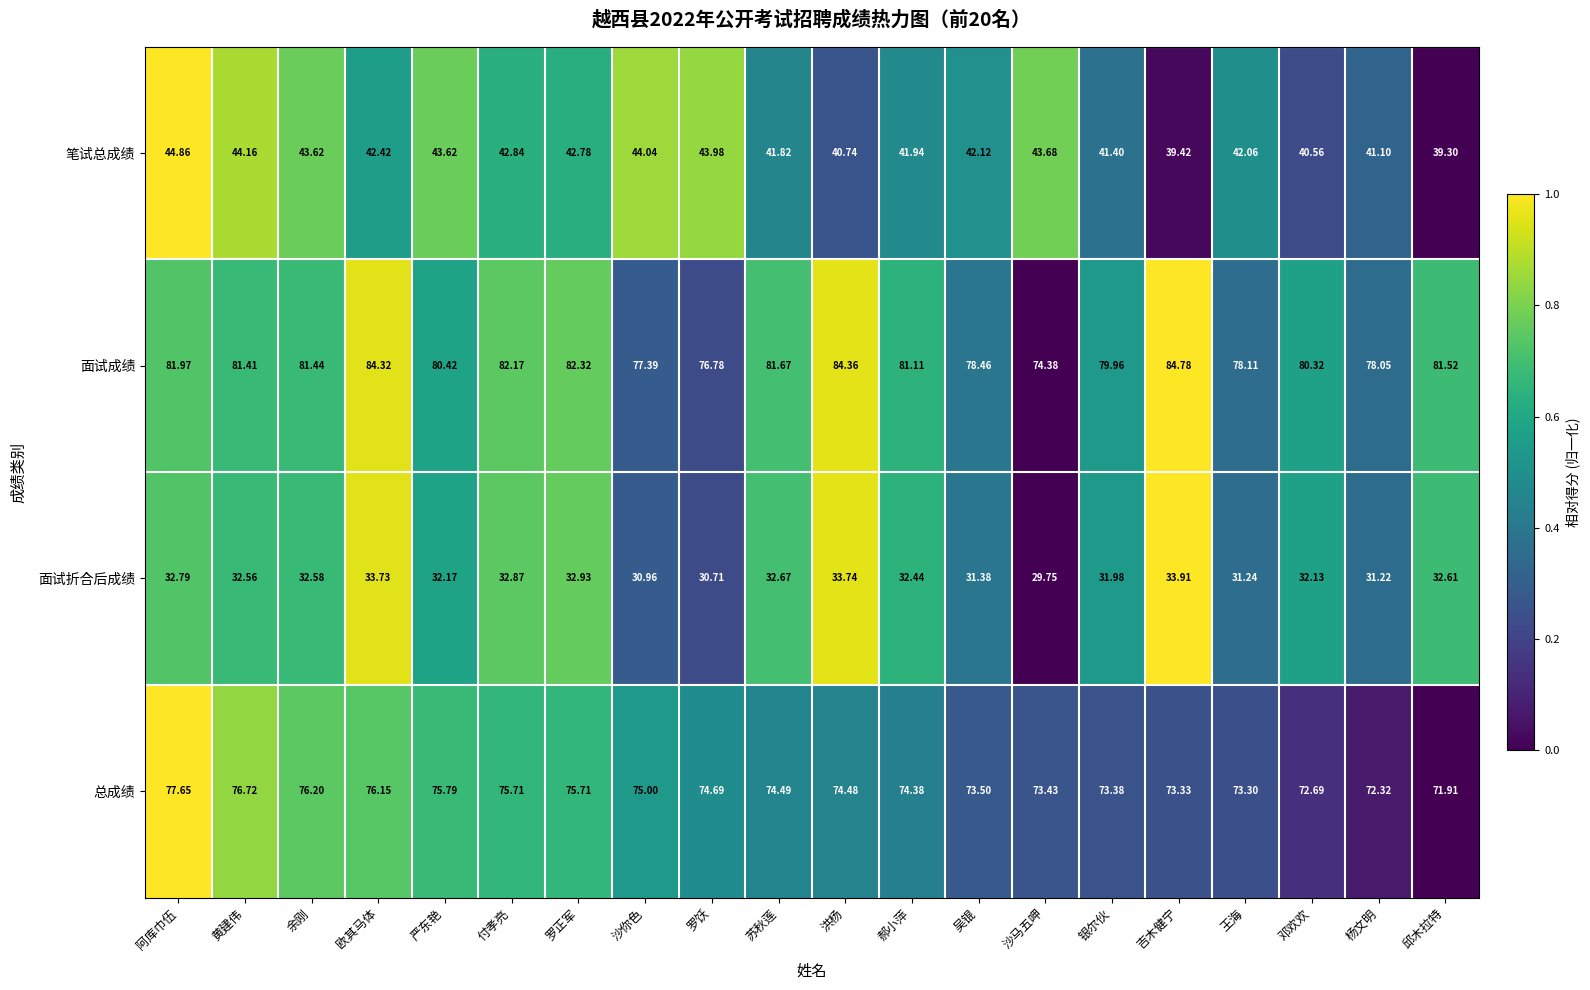

At which category is the sum across all series the highest?

阿库巾伍